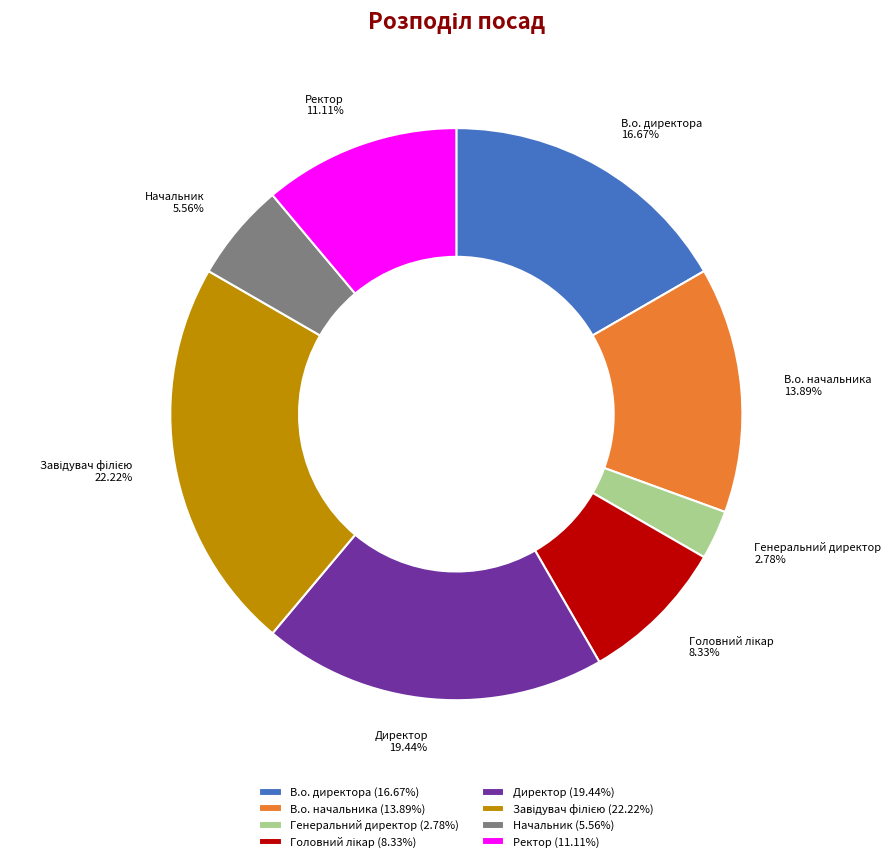

To the nearest percent, what portion does В.о. начальника represent?

14%